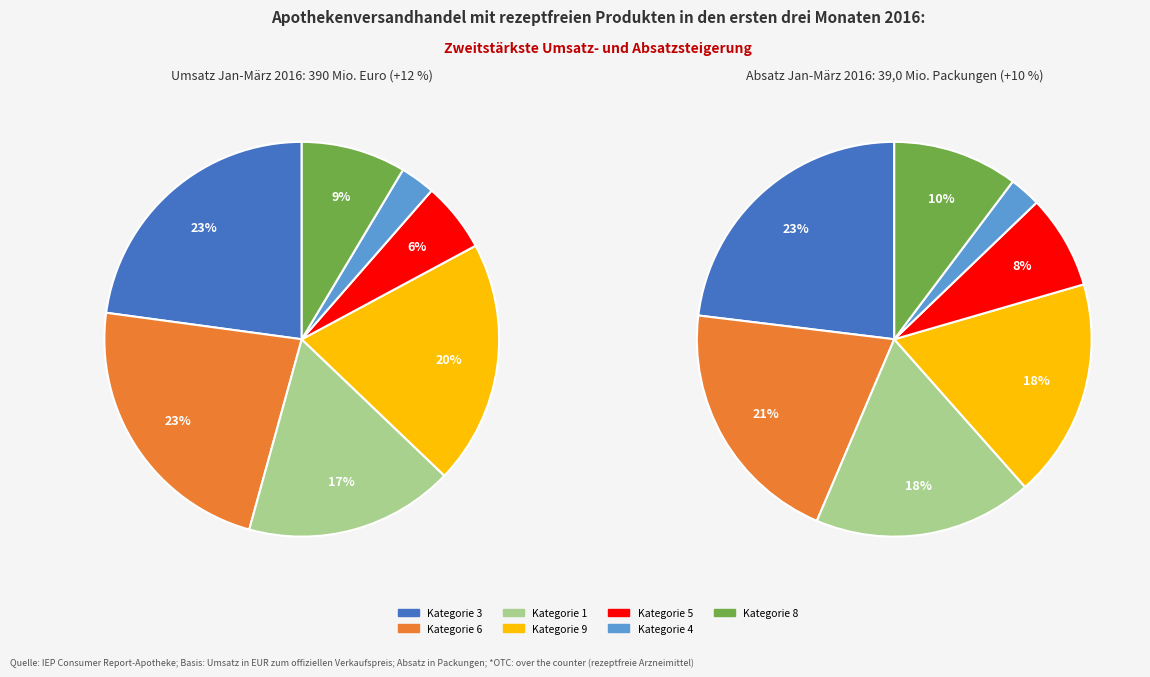

To the nearest percent, what is the combined percentage of 3 and 8?

31%